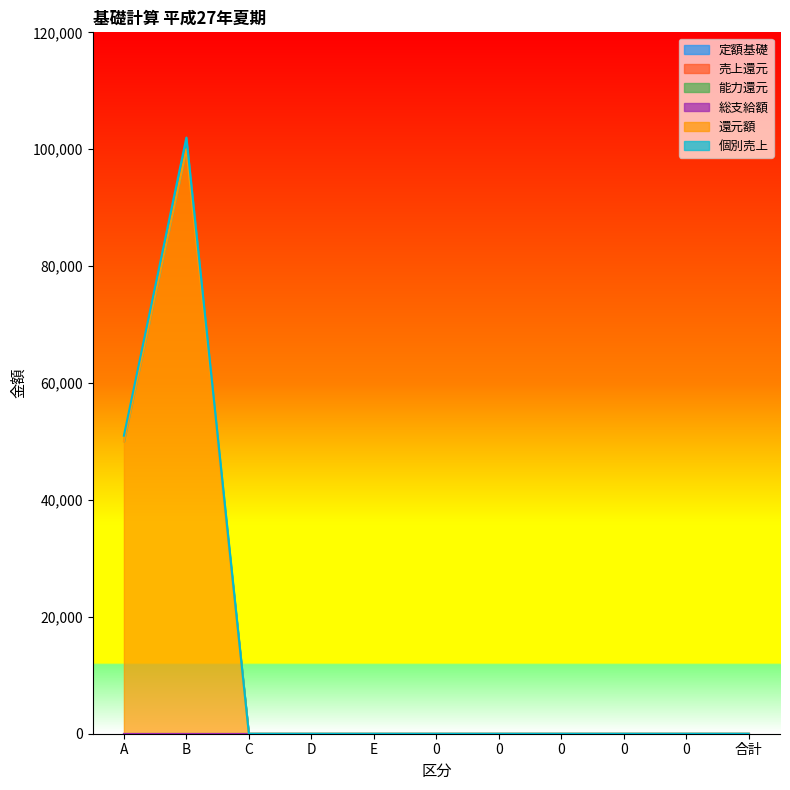

Rank the categories by 還元額 value from highest to lowest.

B, A, C, D, E, 0, 0, 0, 0, 0, 合計